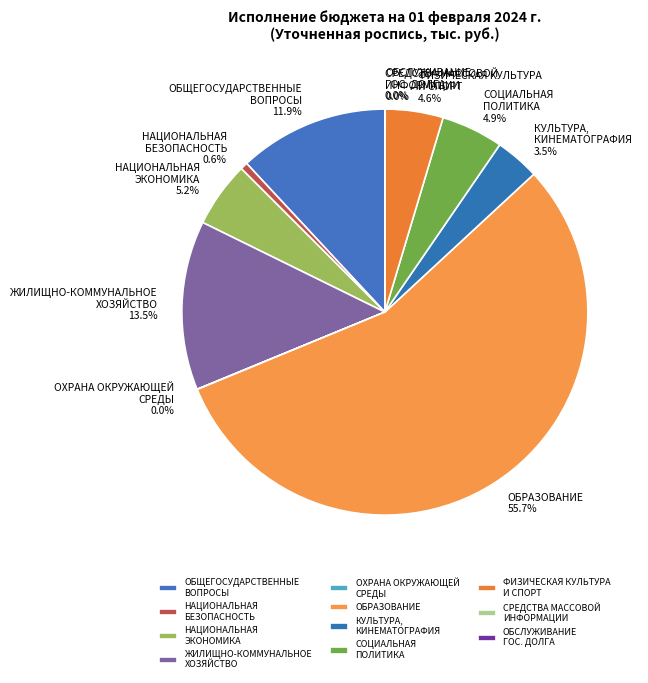

What percentage is the СОЦИАЛЬНАЯ ПОЛИТИКА slice, to the nearest percent?

5%